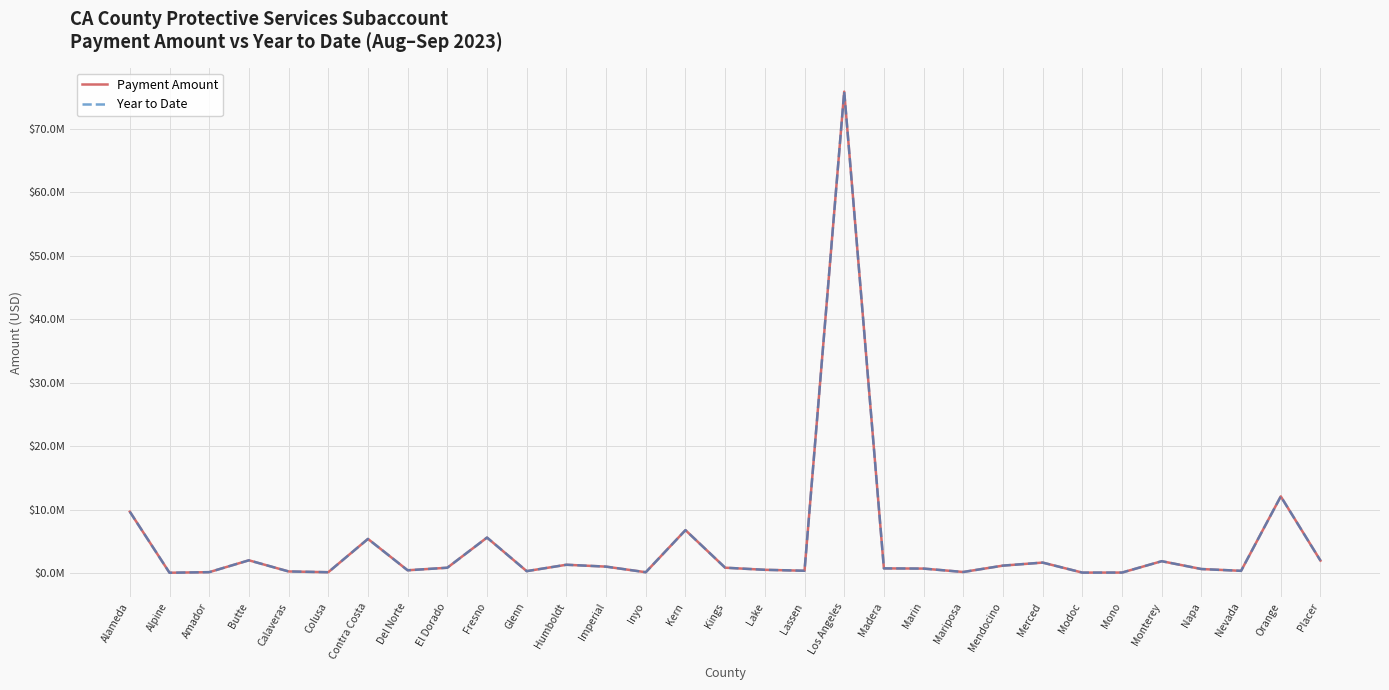

List the labels in order of Year to Date value, largest first.

Los Angeles, Orange, Alameda, Kern, Fresno, Contra Costa, Butte, Placer, Monterey, Merced, Humboldt, Mendocino, Imperial, Kings, El Dorado, Madera, Marin, Napa, Lake, Del Norte, Lassen, Nevada, Glenn, Calaveras, Mariposa, Amador, Colusa, Inyo, Mono, Modoc, Alpine